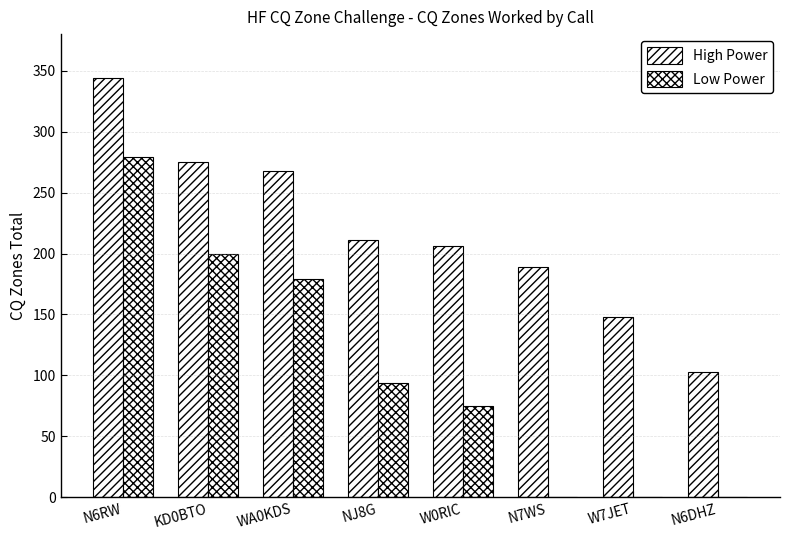

What is the difference between the highest and lowest values at N6RW?

65